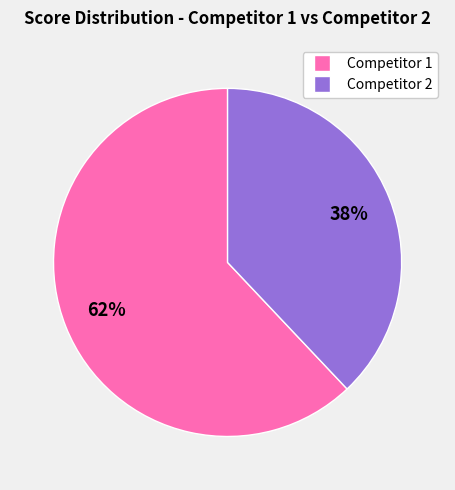

Is there any slice that represents more than half of the pie?

Yes